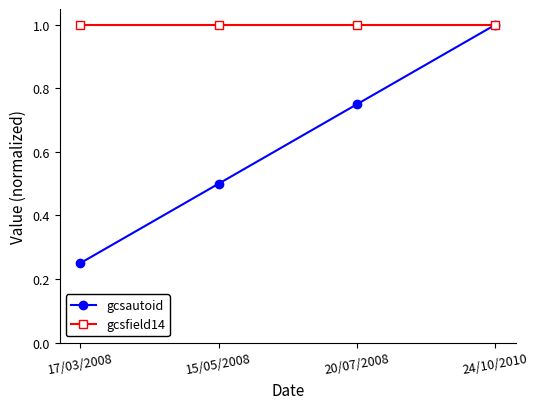

What position from the right is 15/05/2008?

3